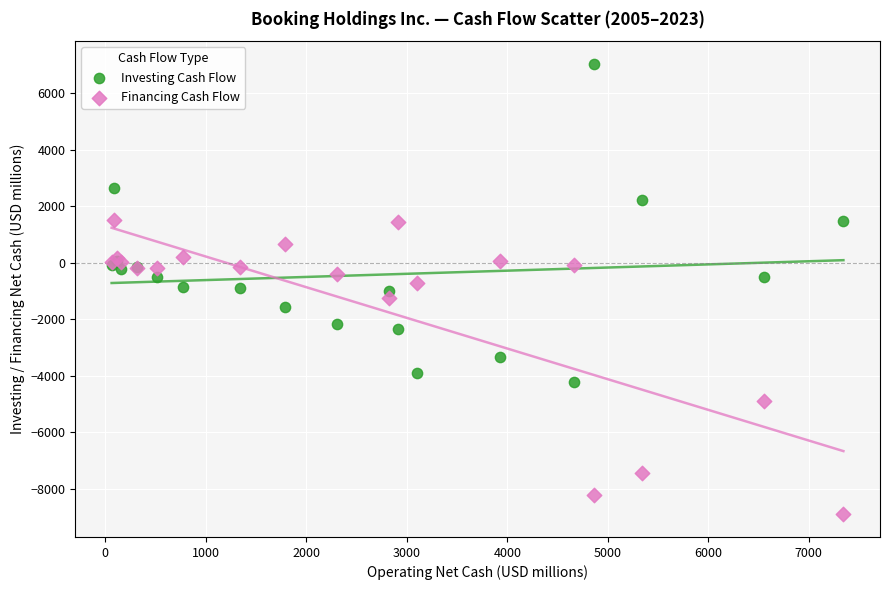

Which series has the largest Y range (max minus min)?

Investing Cash Flow